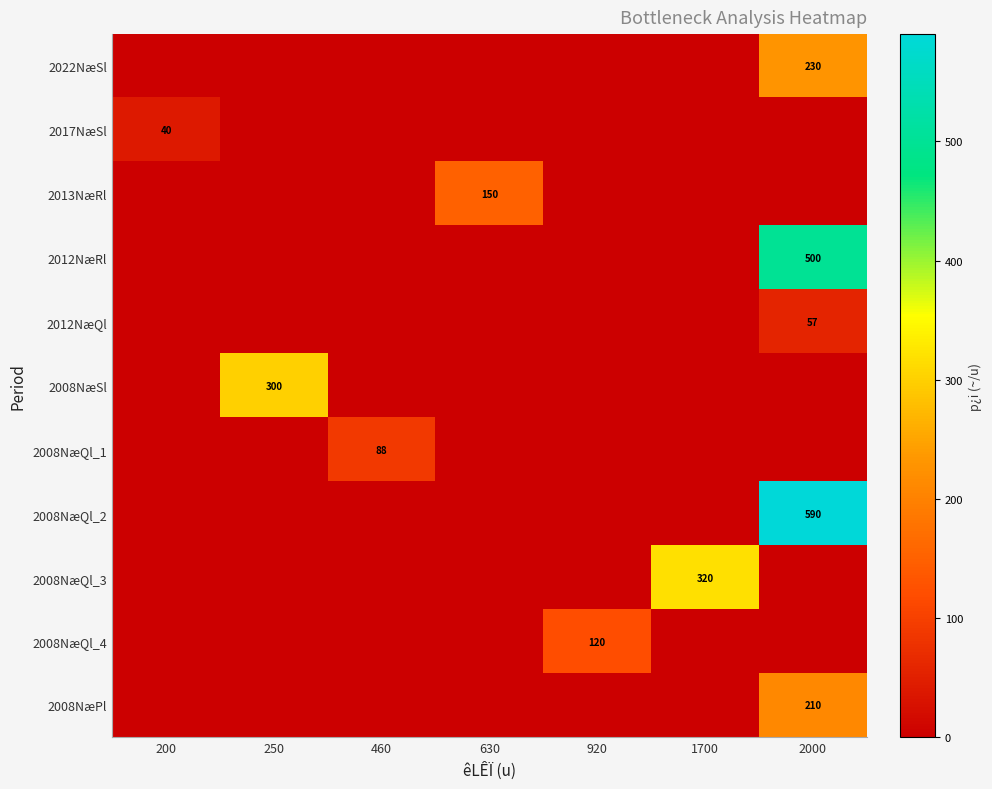

At how many categories does at least one series exceed 389?

1